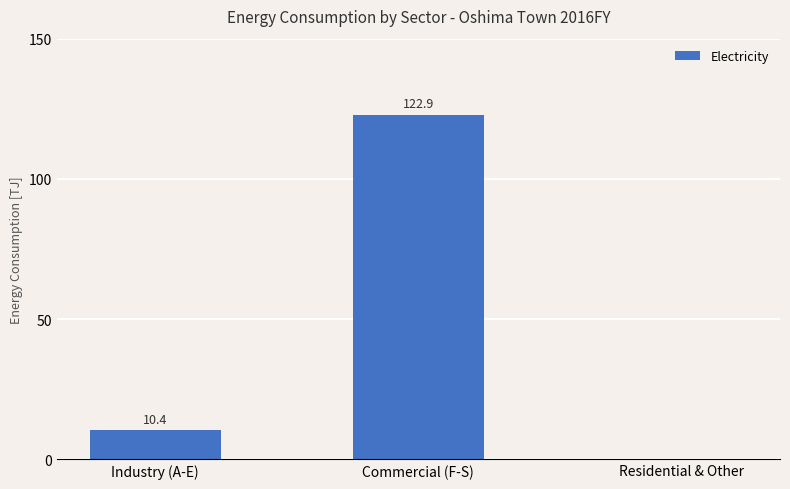

At which label is the value closest to 61?

Industry (A-E)